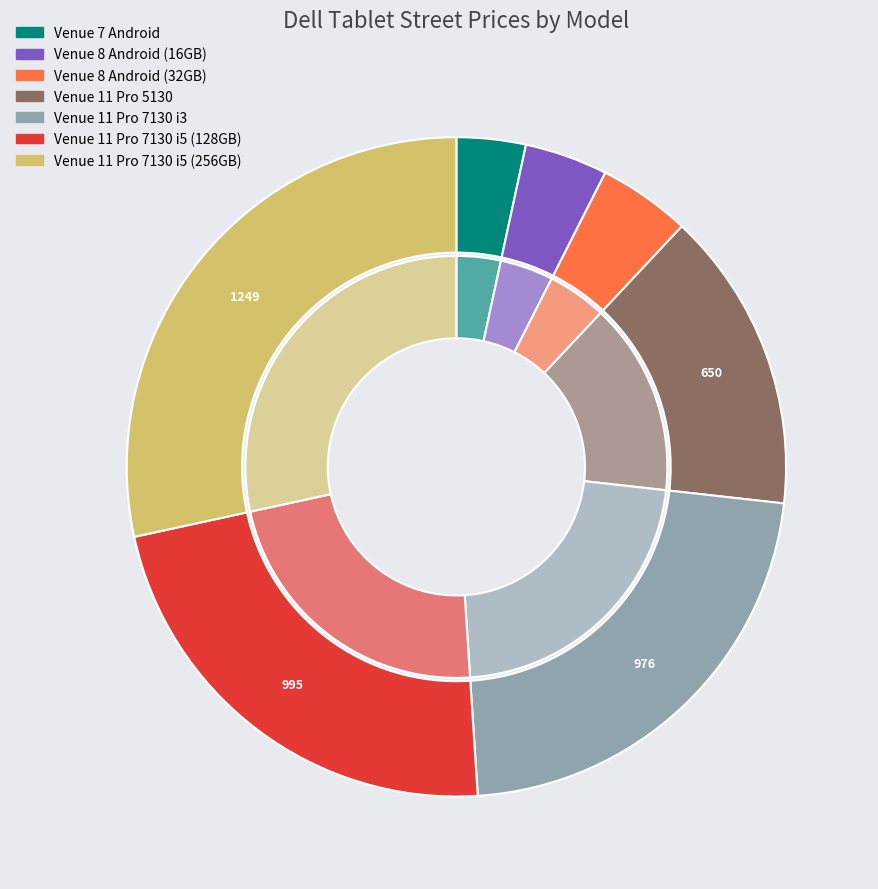

Is Venue 11 Pro 5130 the majority of the pie?

No